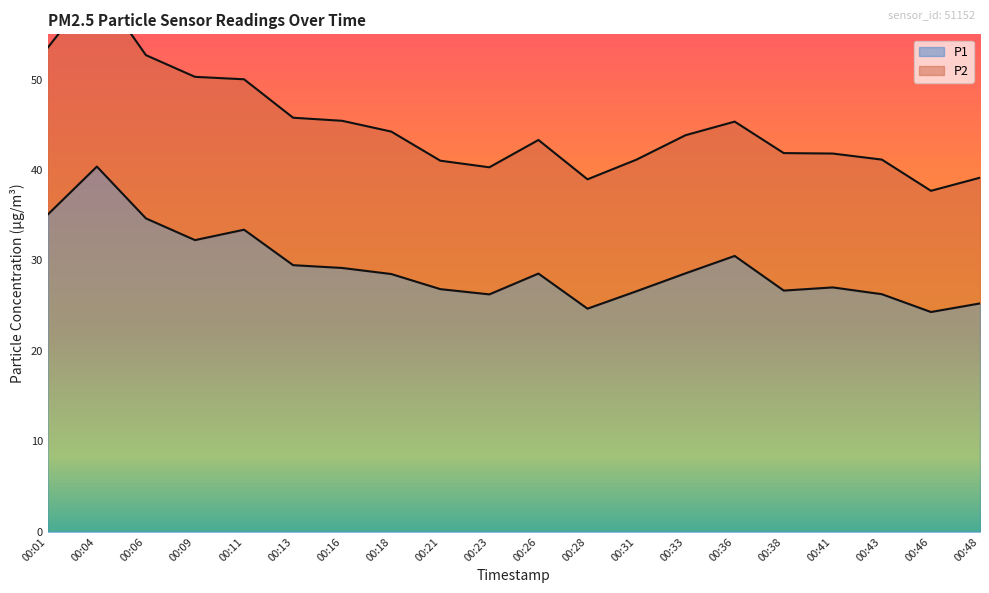

What is the ratio of the value at 00:04 to the value at 00:36?

1.3